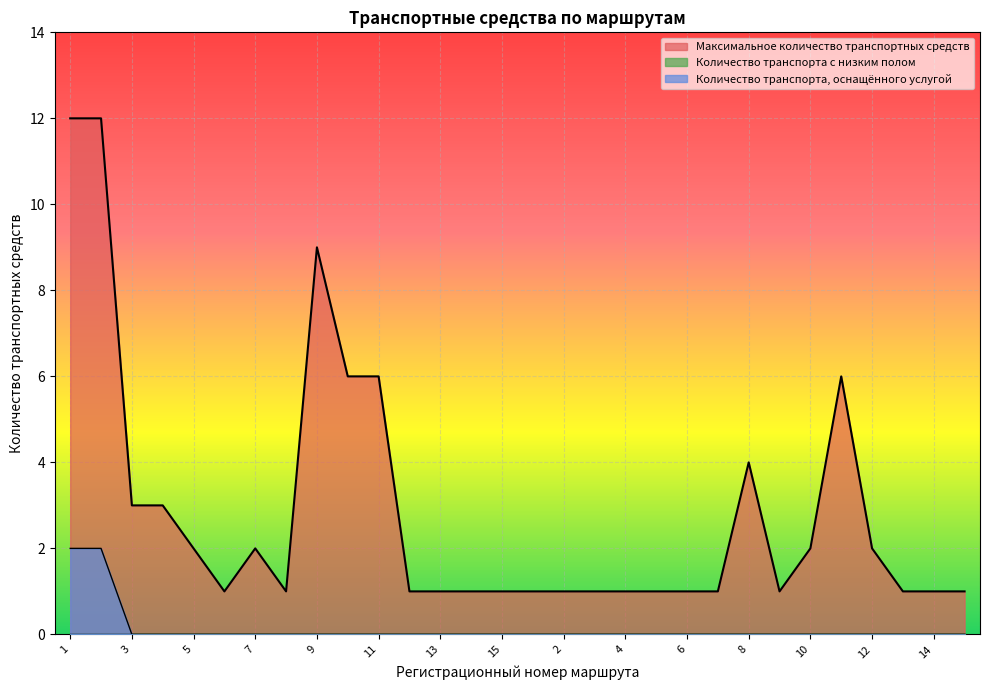

What is the maximum value shown in the chart?

12